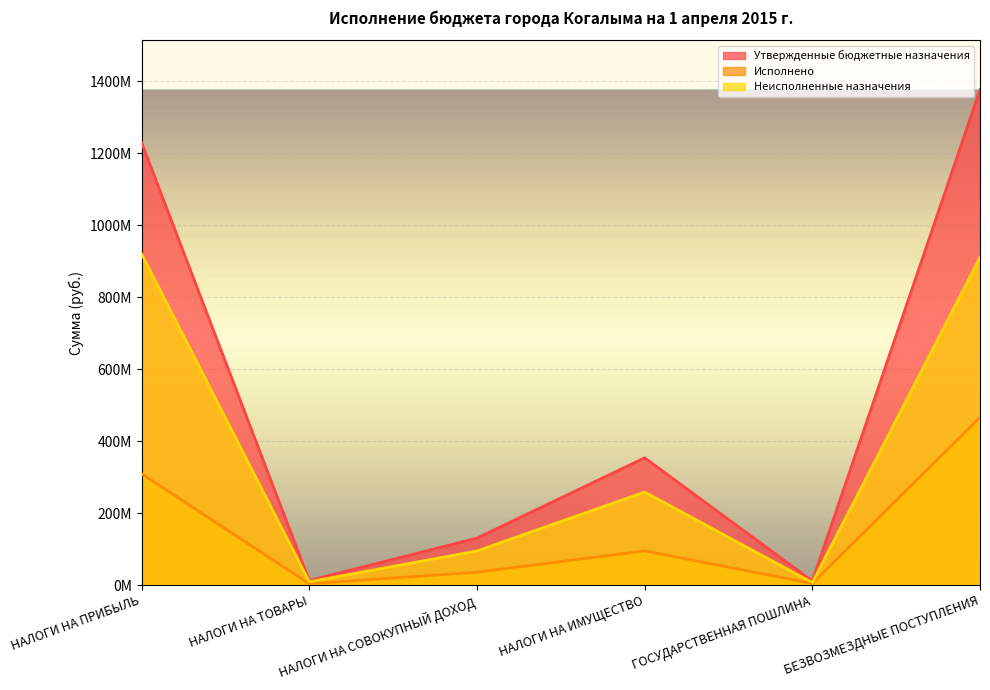

What is the value of the Исполнено point at the 2nd from the left?

3652958.3